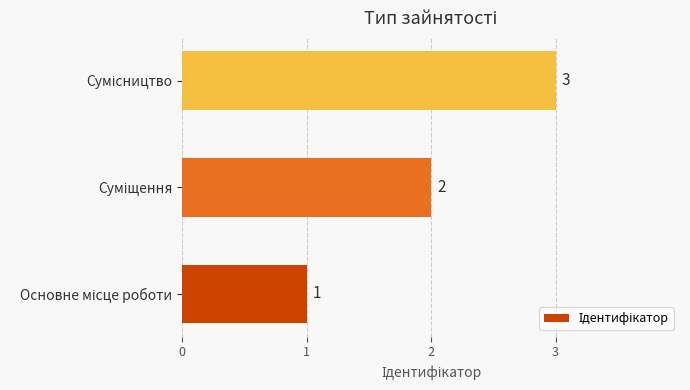

What is the sum of all values?

6